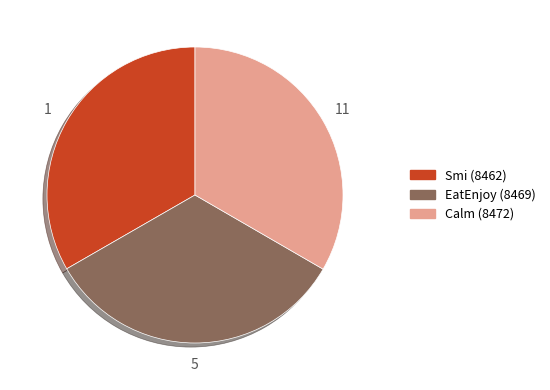

Does any single category account for the majority?

No